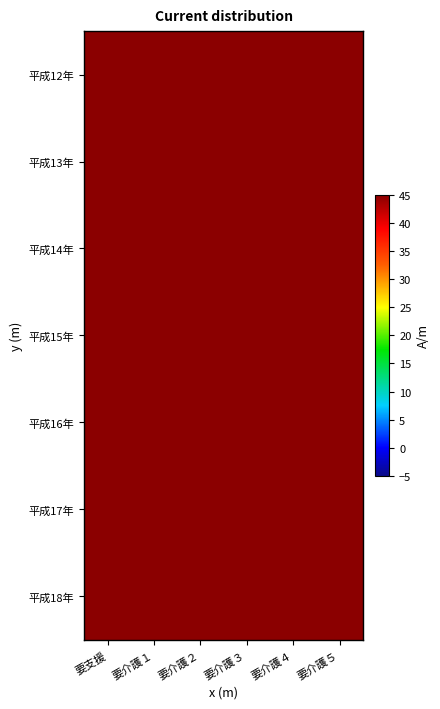

What is the difference between the highest and lowest values at 要介護２?

104